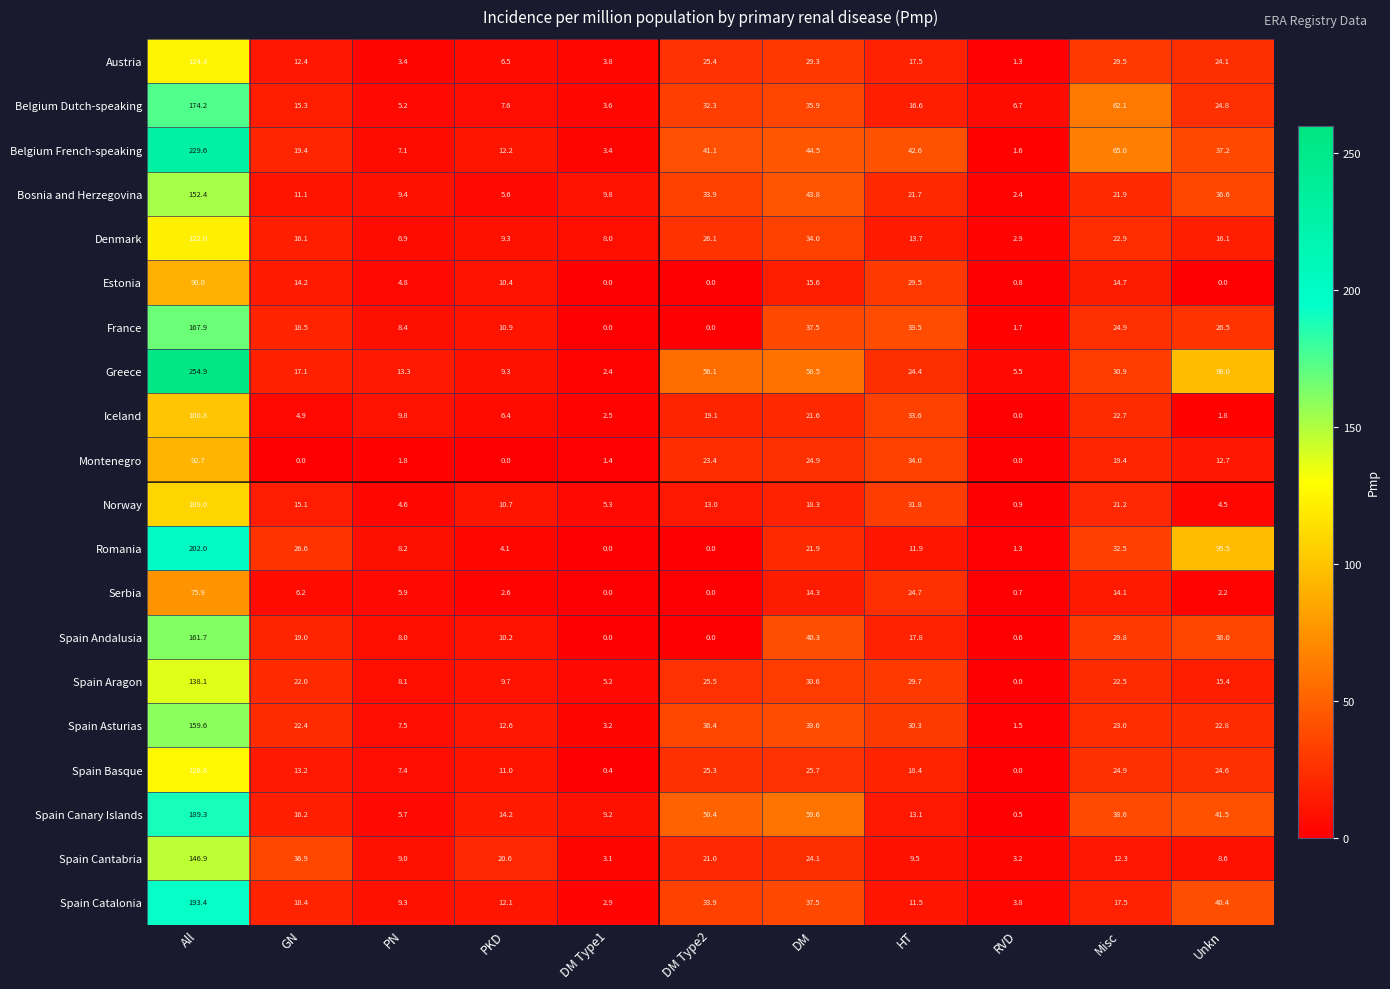

Is it true that Greece equals 8.0 at HT?

False